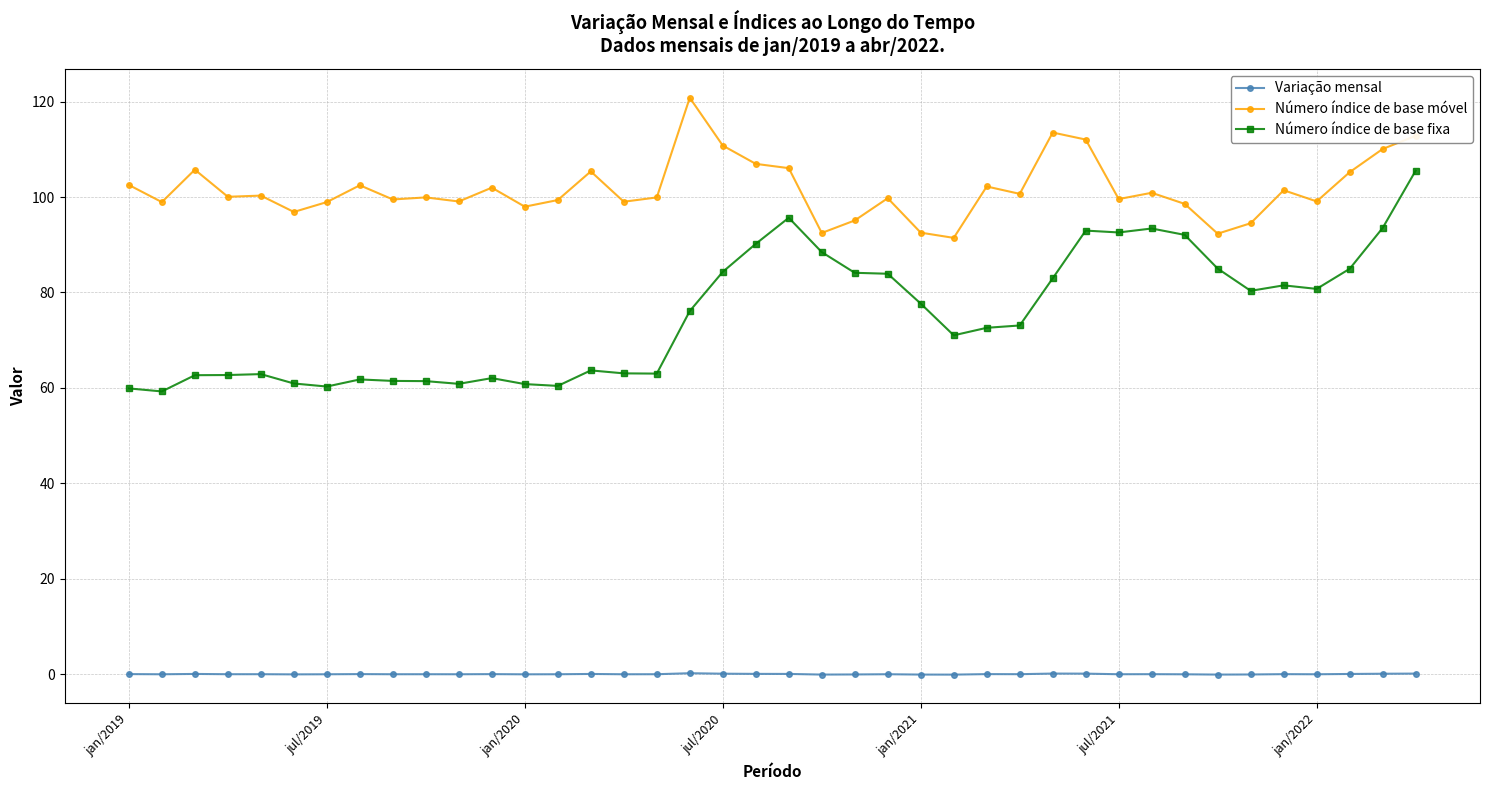

Which series has the widest spread of values?

Número índice de base fixa